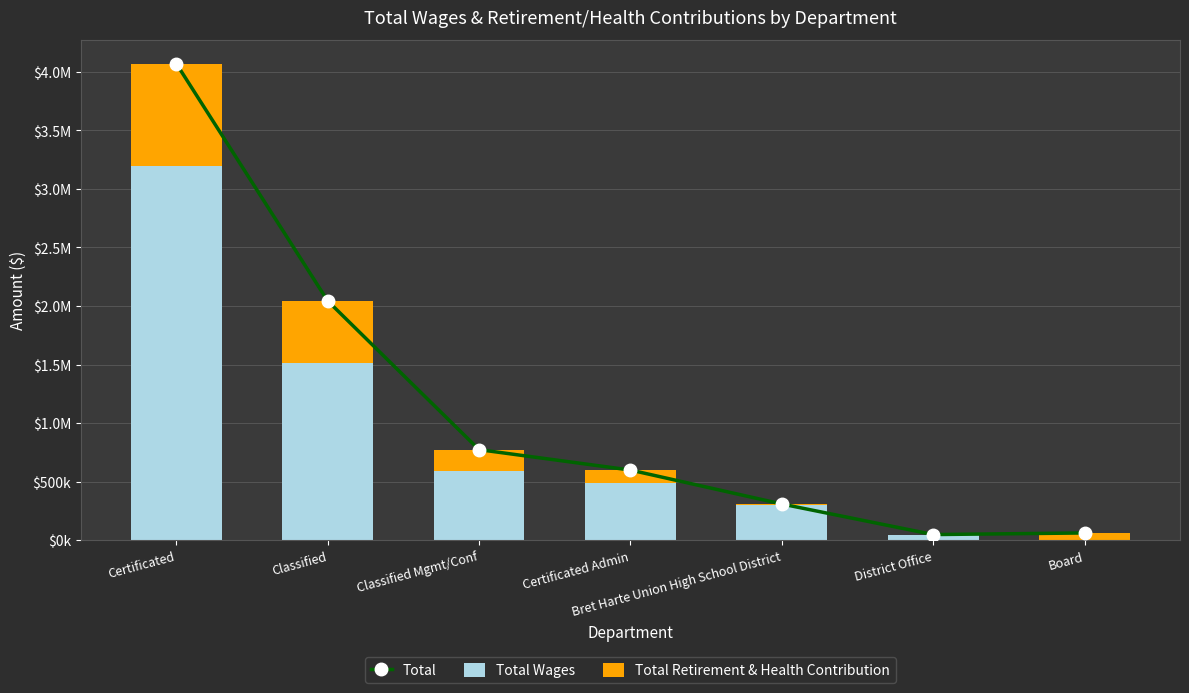

At which label is Total Wages closest to 1597740?

Classified